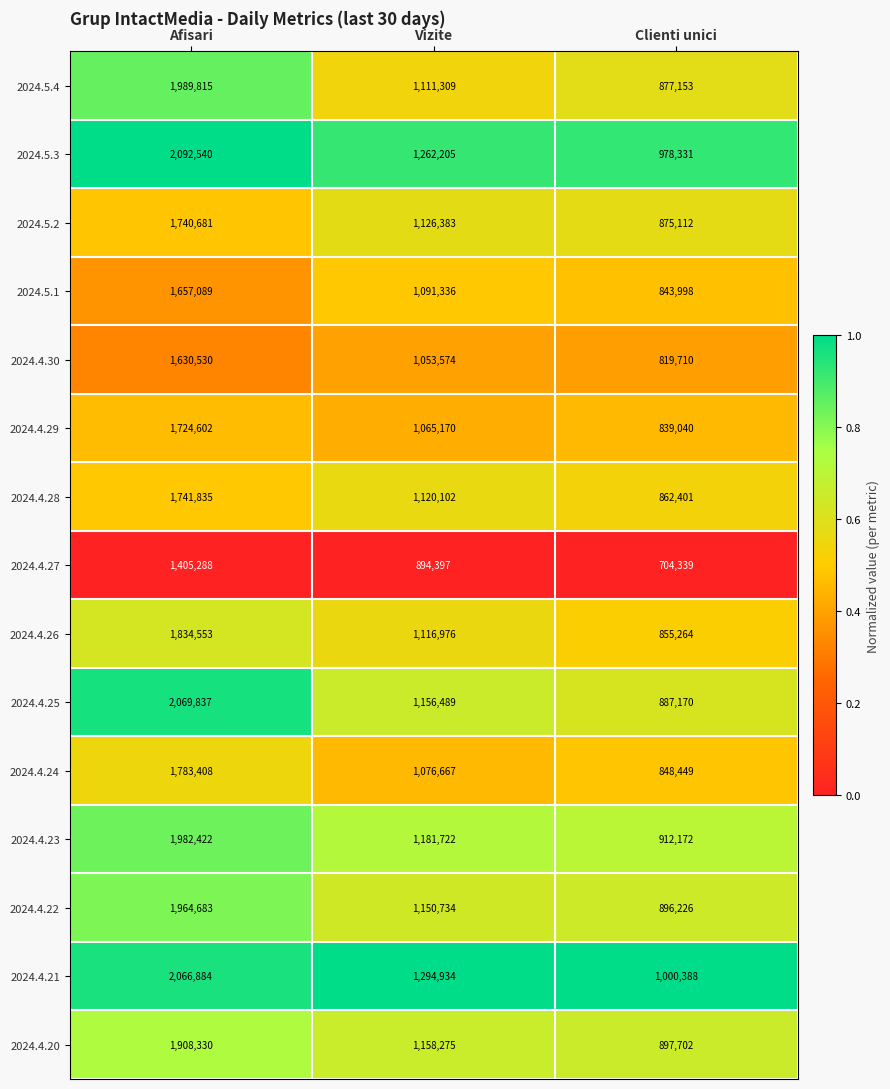

What is the spread (max minus min) of values at Afisari?

687252